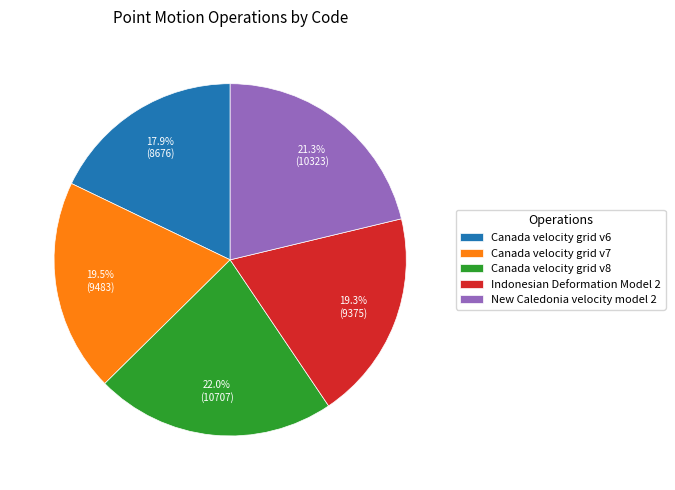

To the nearest percent, what is the difference between the largest and smallest slice percentages?

4%